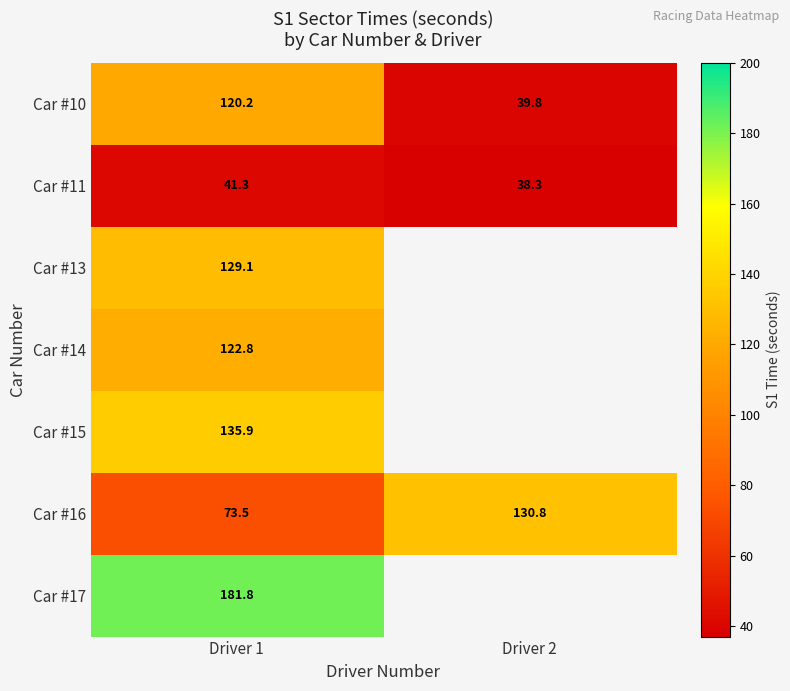

Which series changed the most between Driver 1 and Driver 2?

Car #10